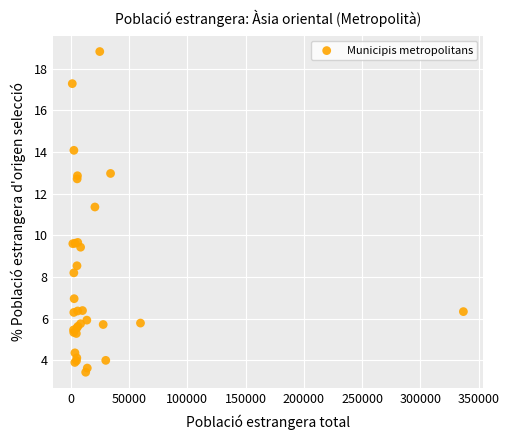

What Y value in the scatter plot is closest to 11?

11.4